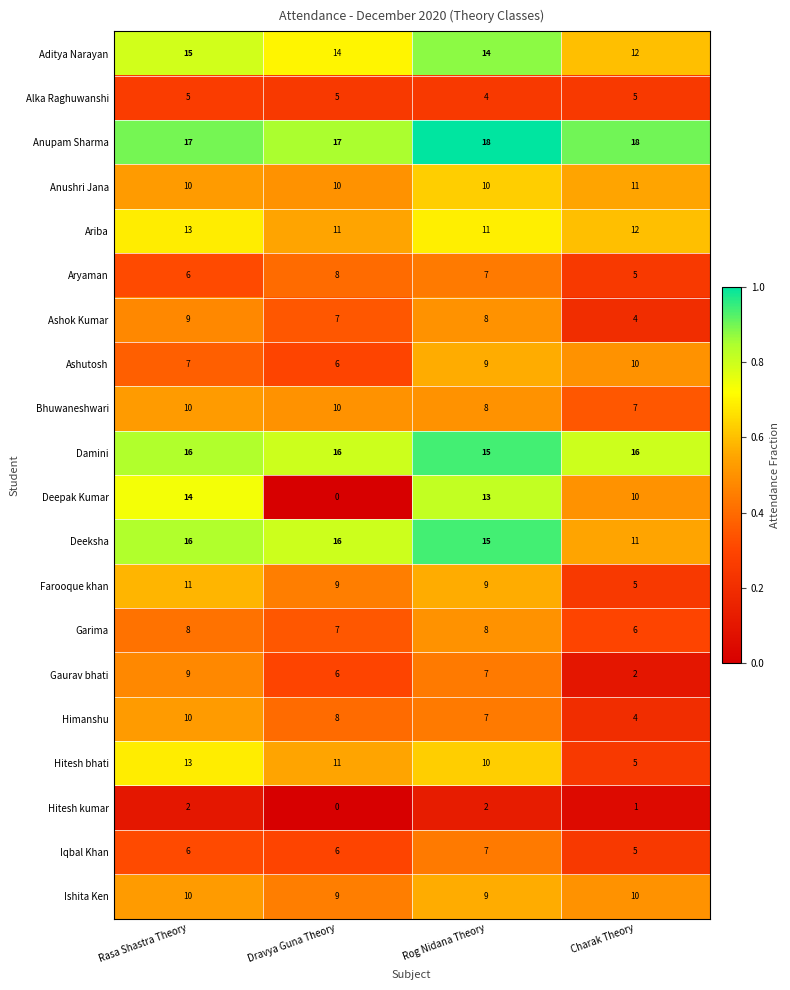

At which label does Hitesh kumar reach its minimum?

Dravya Guna Theory